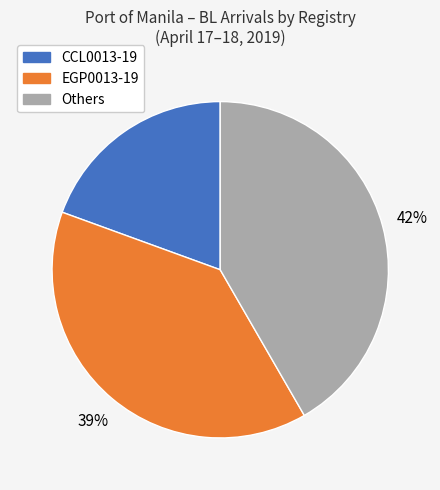

To the nearest percent, what is the average slice percentage?

33%